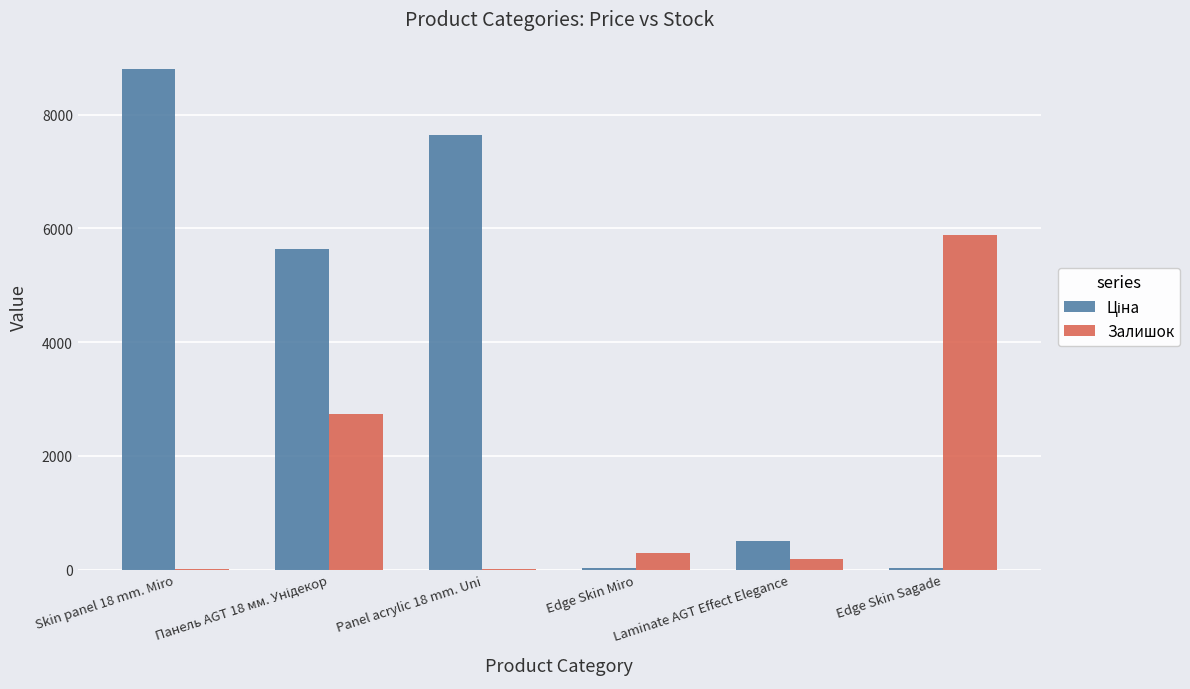

Does the chart contain stacked bars?

No